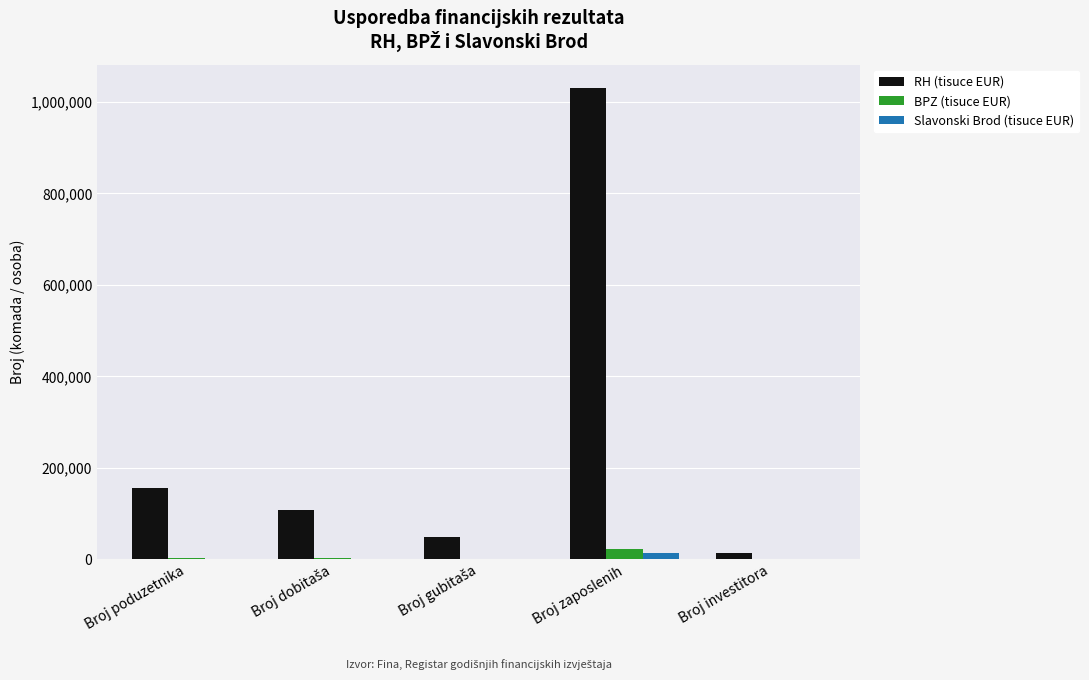

What is the maximum value for RH (tisuce EUR)?

1029659